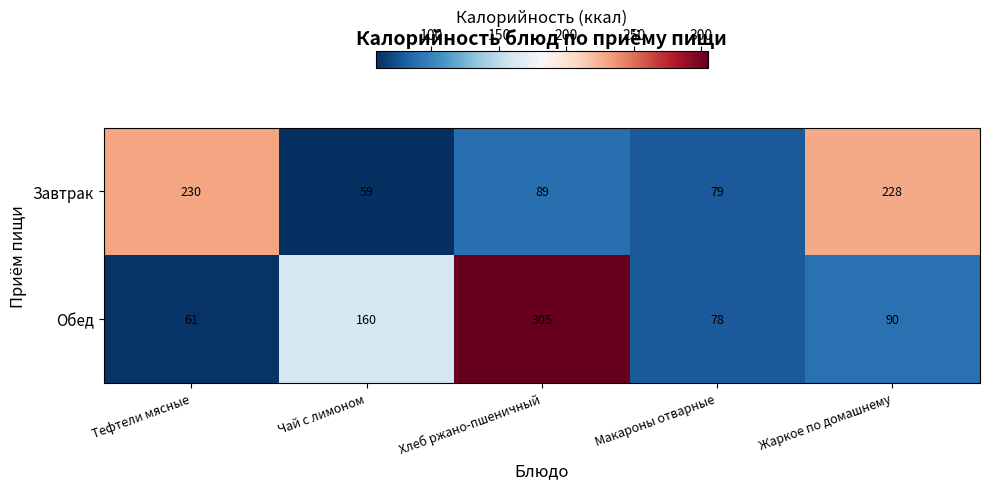

What is the sum of all Завтрак values?

685